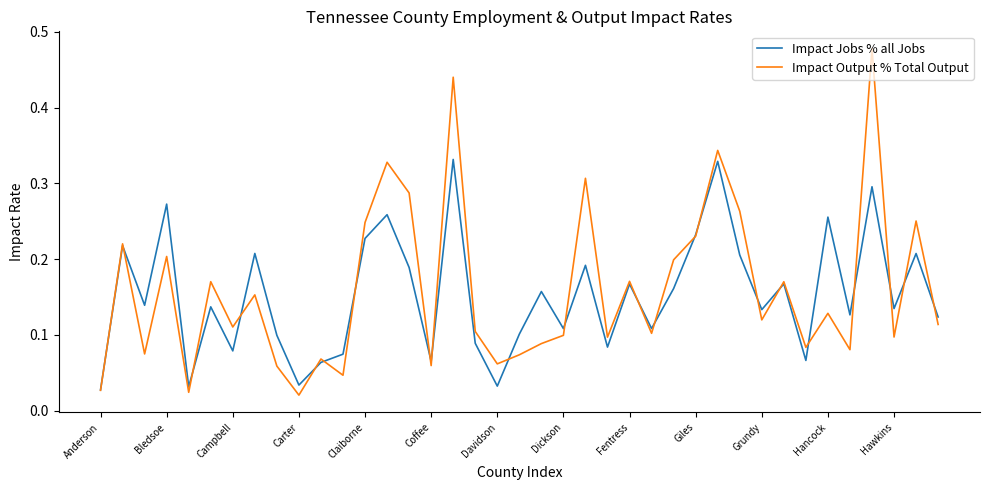

Rank the series by their maximum value, from lowest to highest.

Impact Jobs % all Jobs, Impact Output % Total Output